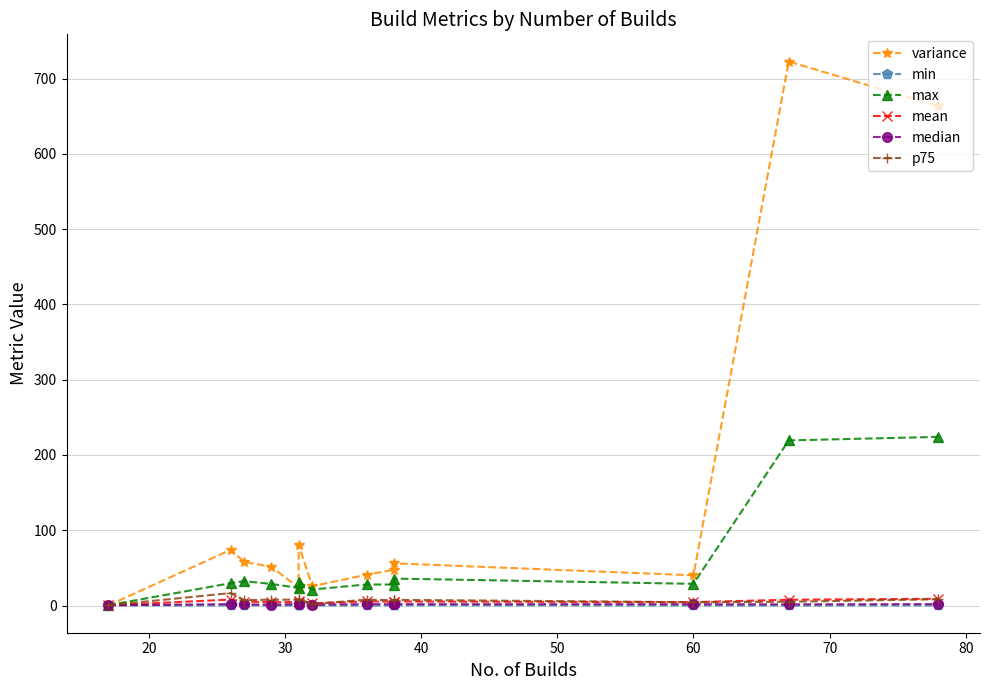

What is the greatest value displayed?

722.7